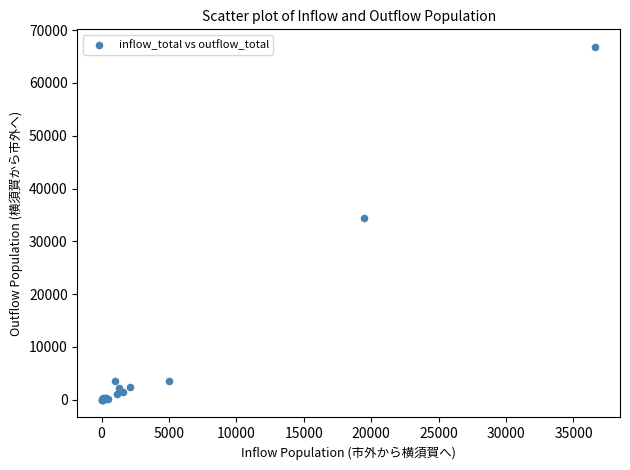

What Y value in the scatter plot is closest to 33410?

34466